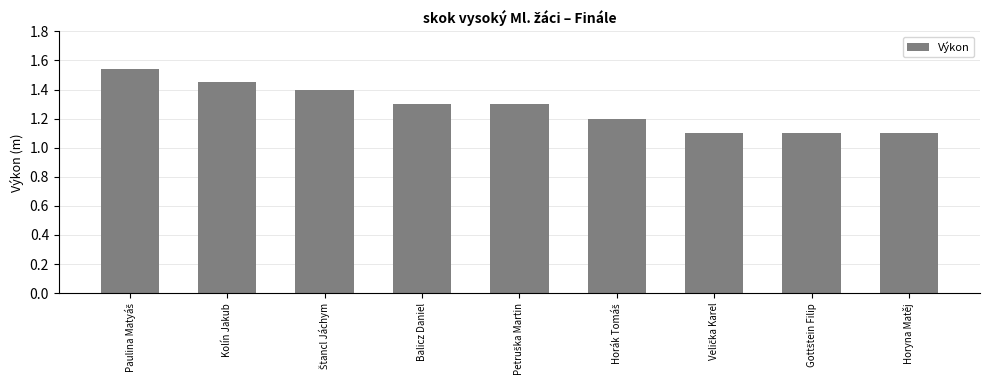

True or false: the data shows 1.3 at Balicz Daniel.

True